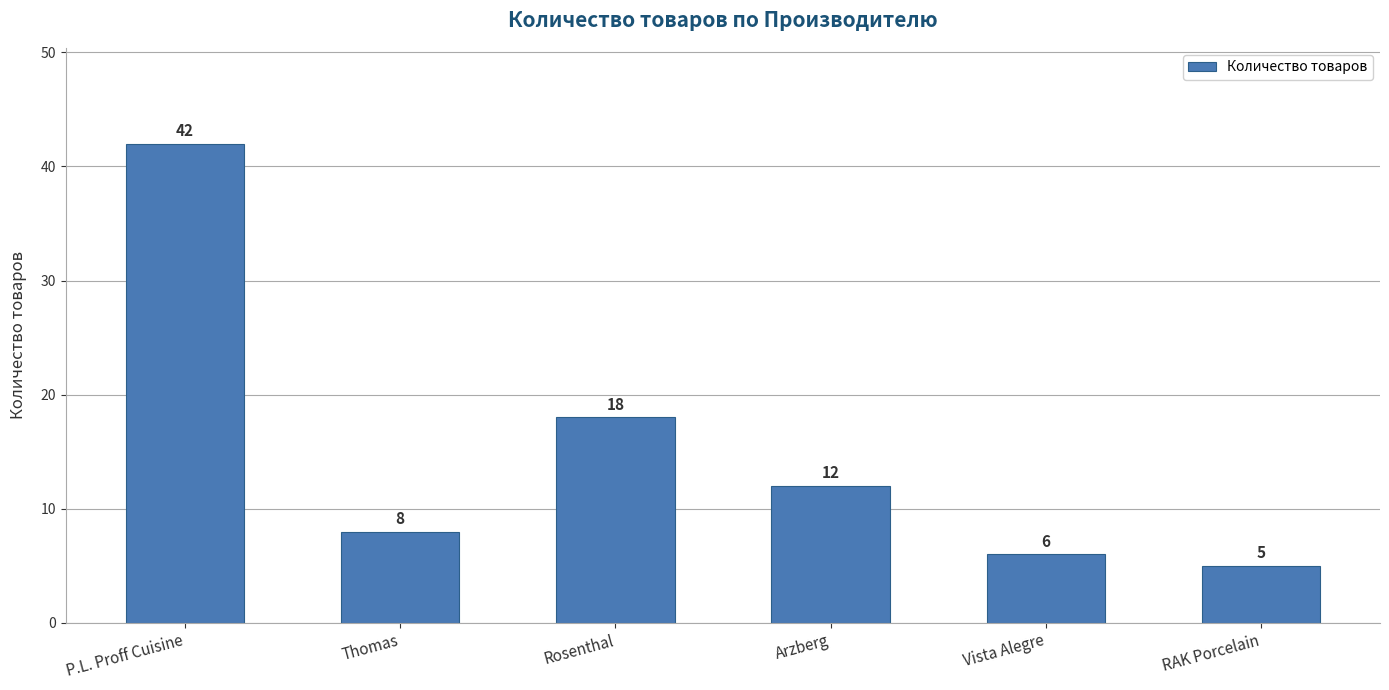

Reading left to right, extract all data points from this chart.

42	8	18	12	6	5